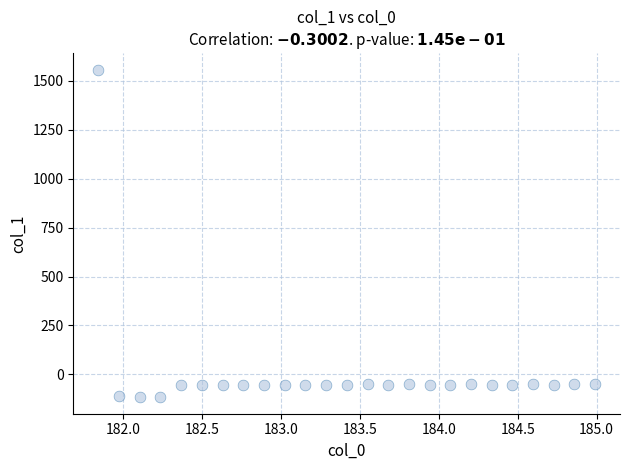

What is the range of X values (max minus min)?

3.1